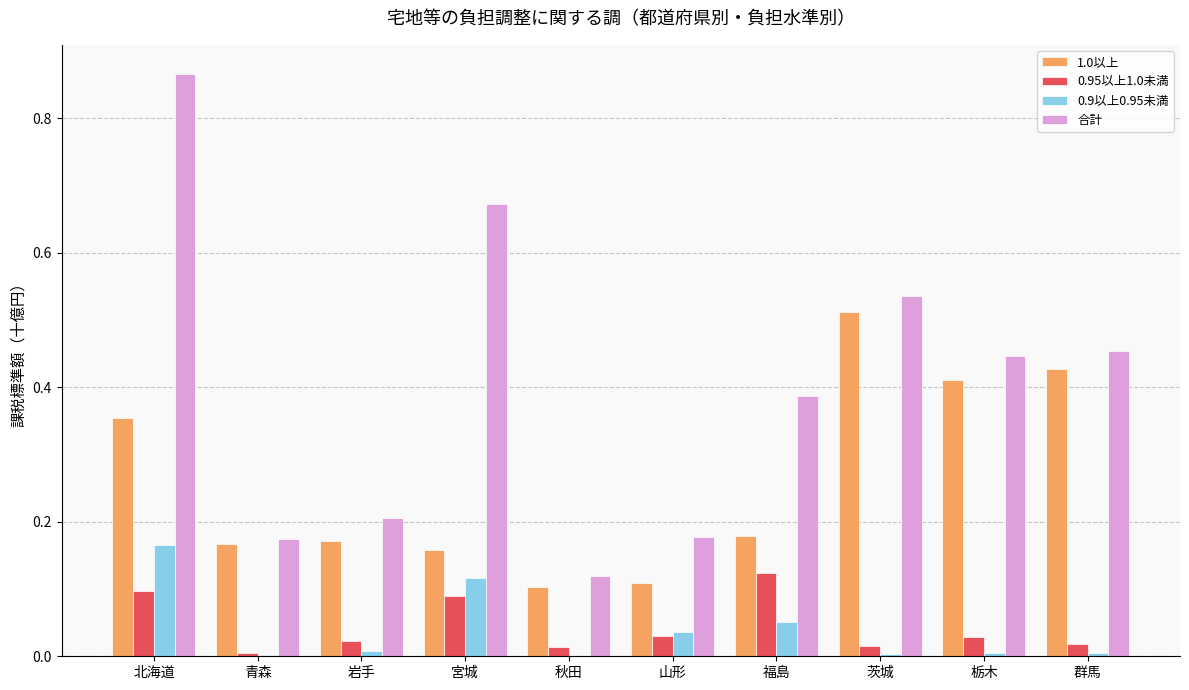

Which series has the widest spread of values?

合計